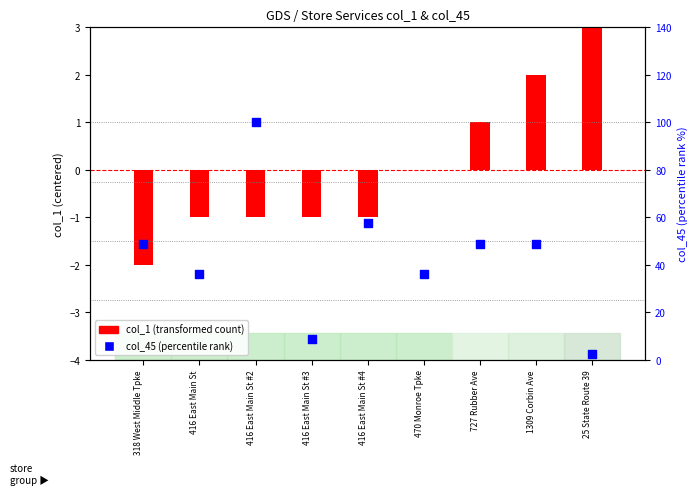

Which series contains the highest Y value?

col_45 (percentile)